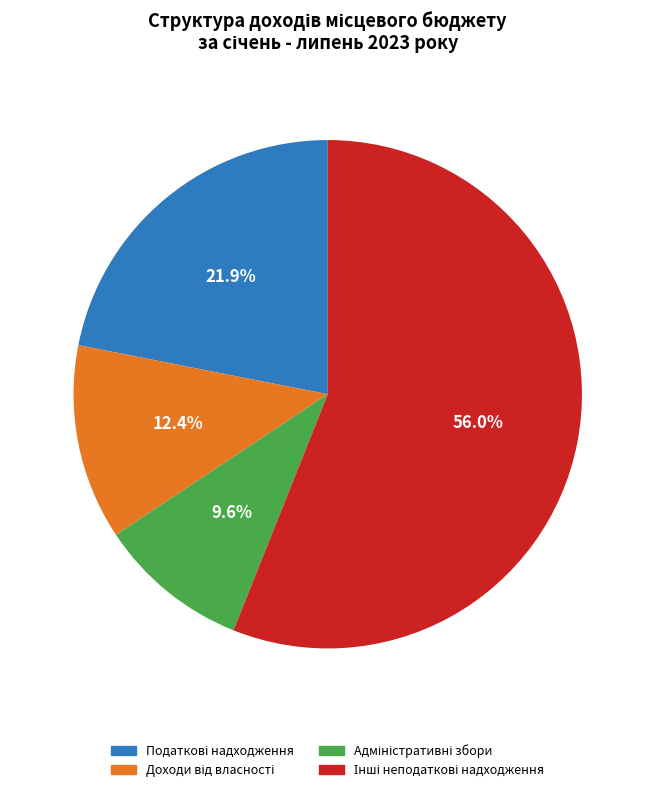

Does any single category account for the majority?

Yes